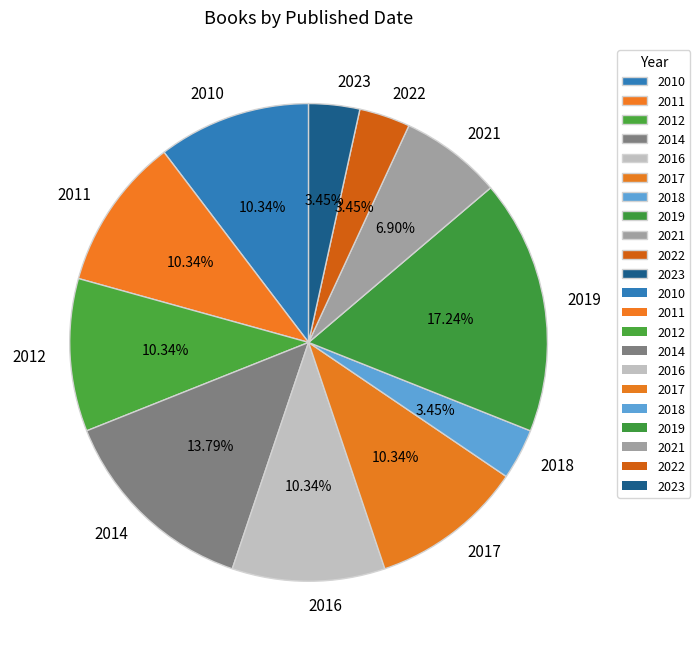

To the nearest percent, what is the difference between the largest and smallest slice percentages?

14%